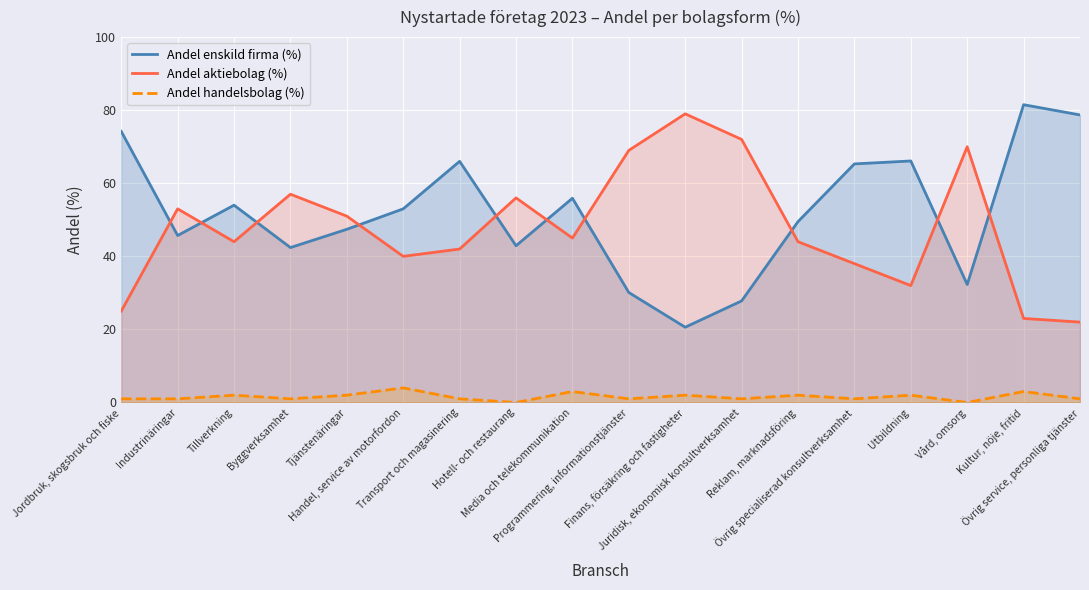

What is the difference between the Andel enskild firma (%) values at Övrig service, personliga tjänster and Tjänstenäringar?

31.3